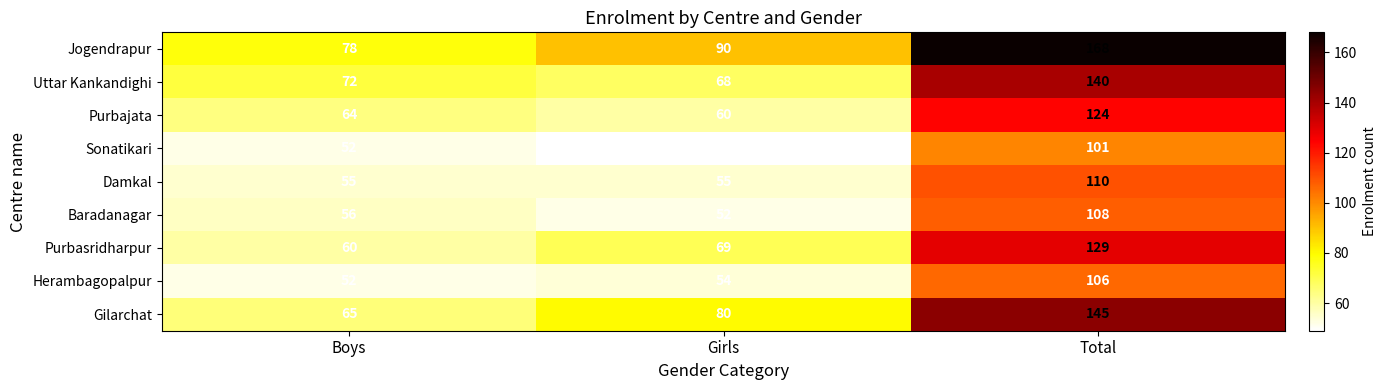

Reading right to left, what are all the values shown in this chart?

Jogendrapur: Total=168	Girls=90	Boys=78
Uttar Kankandighi: Total=140	Girls=68	Boys=72
Purbajata: Total=124	Girls=60	Boys=64
Sonatikari: Total=101	Girls=49	Boys=52
Damkal: Total=110	Girls=55	Boys=55
Baradanagar: Total=108	Girls=52	Boys=56
Purbasridharpur: Total=129	Girls=69	Boys=60
Herambagopalpur: Total=106	Girls=54	Boys=52
Gilarchat: Total=145	Girls=80	Boys=65